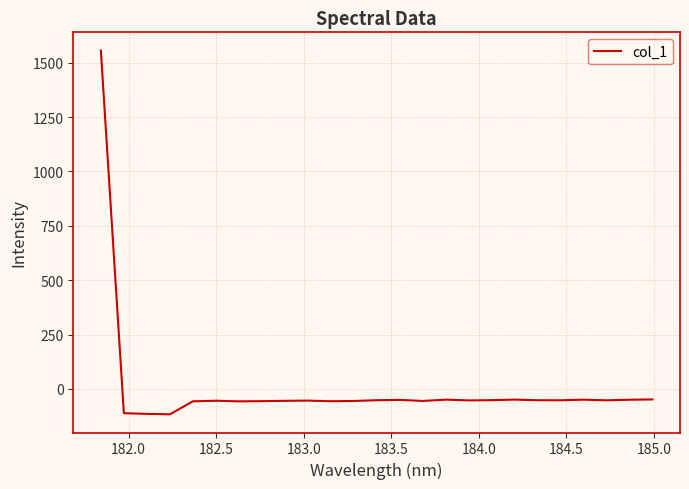

Count the number of data series in this chart.

1